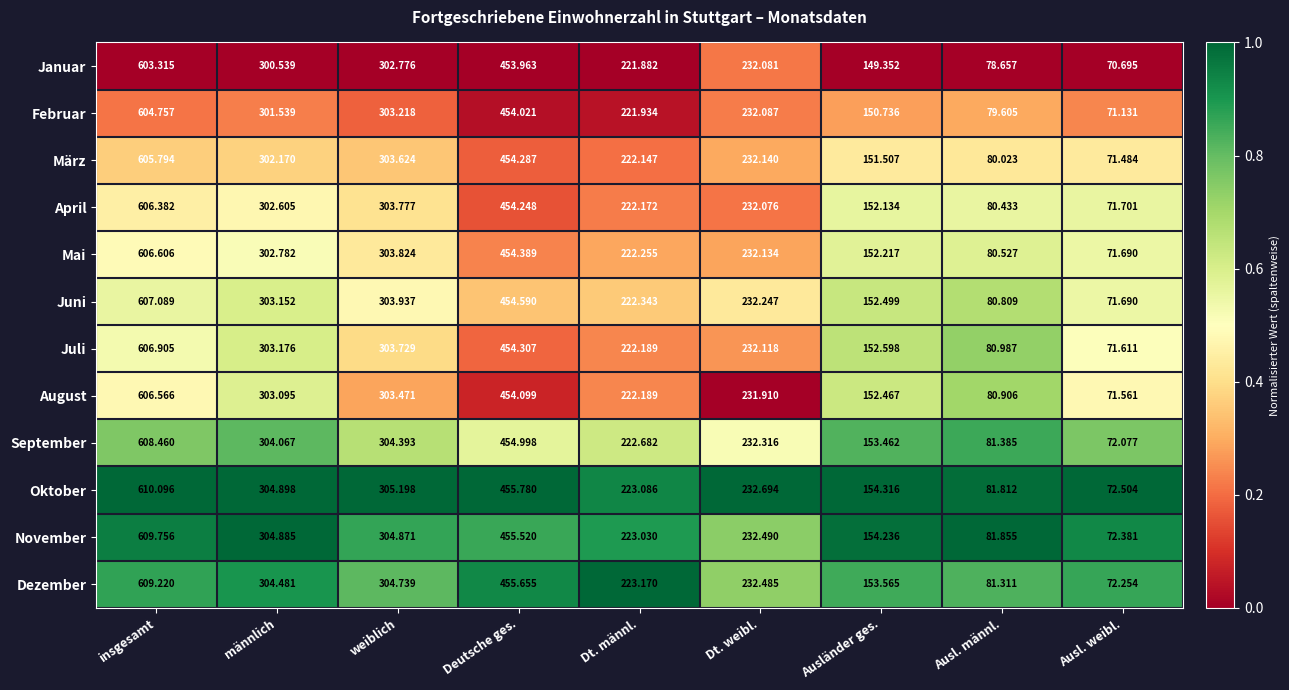

Which series has the largest range (max minus min)?

Oktober